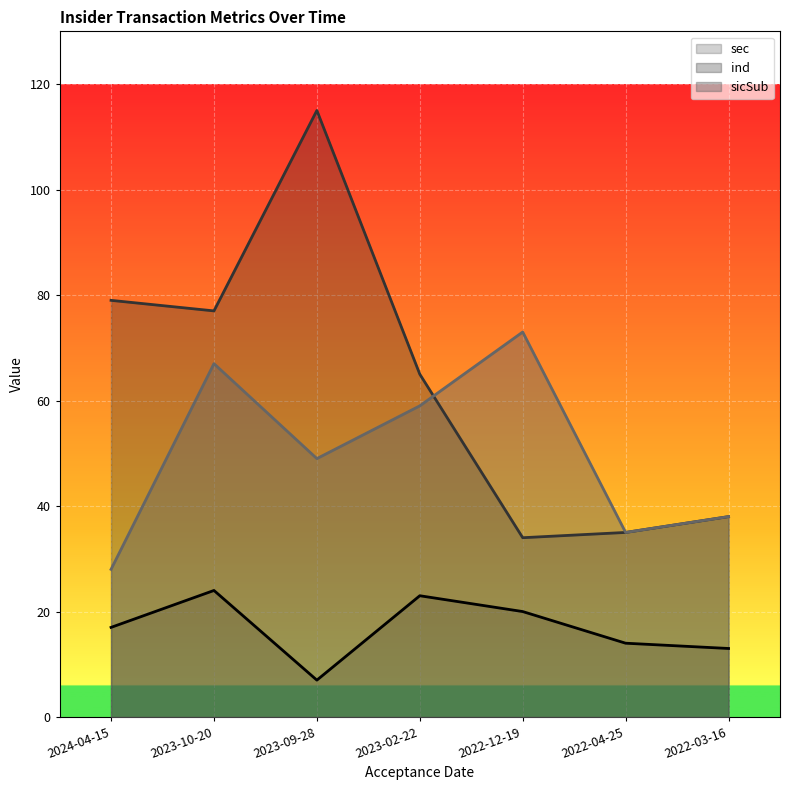

How many lines are shown in the chart?

3